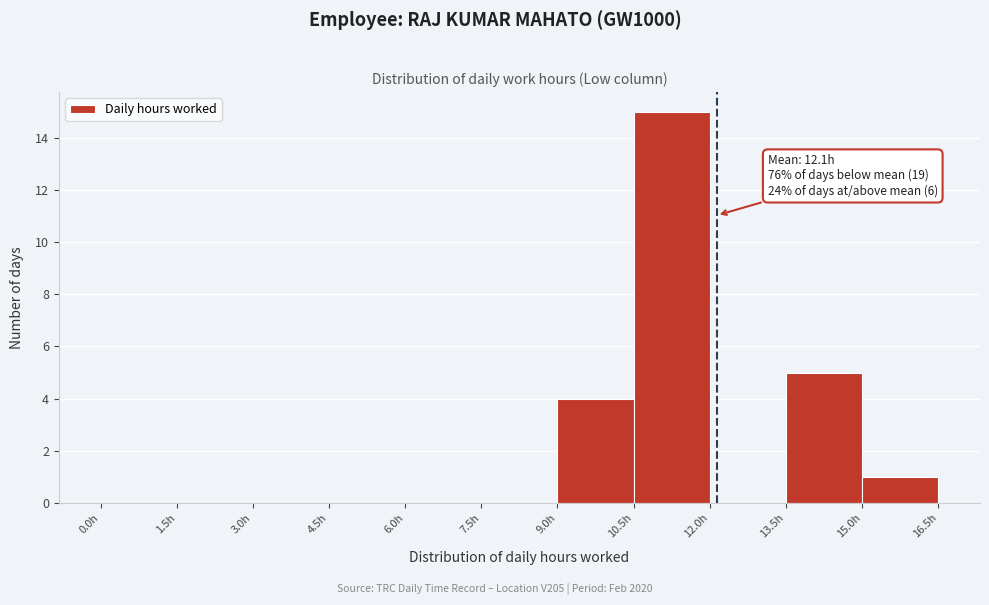

Over which range of the x-axis is the bar tallest?

10.5 to 12.0